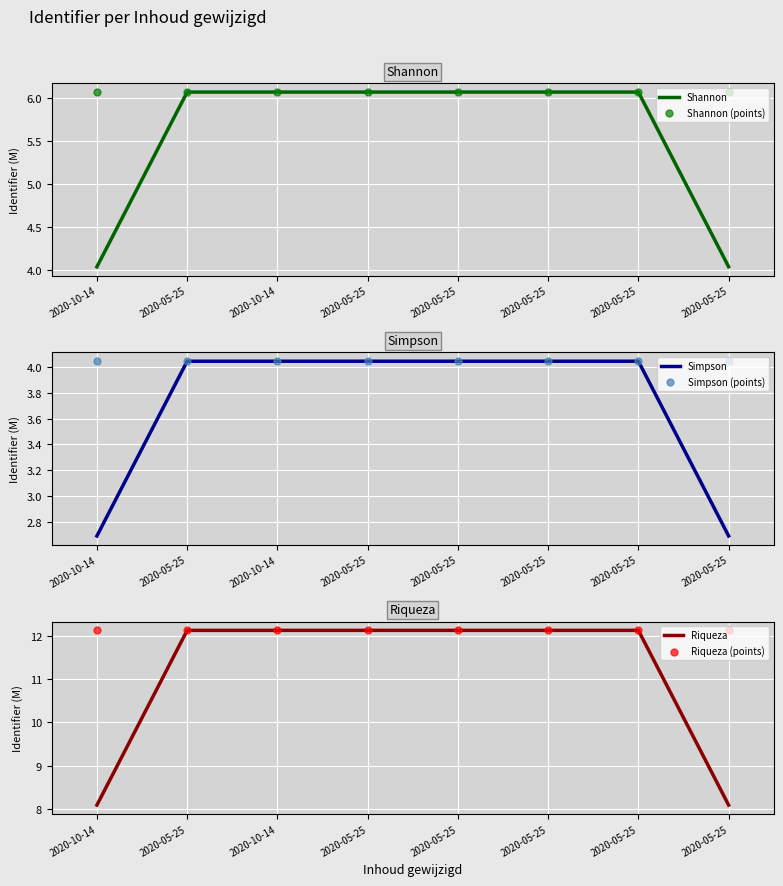

At which category is the sum across all series the highest?

2020-05-25